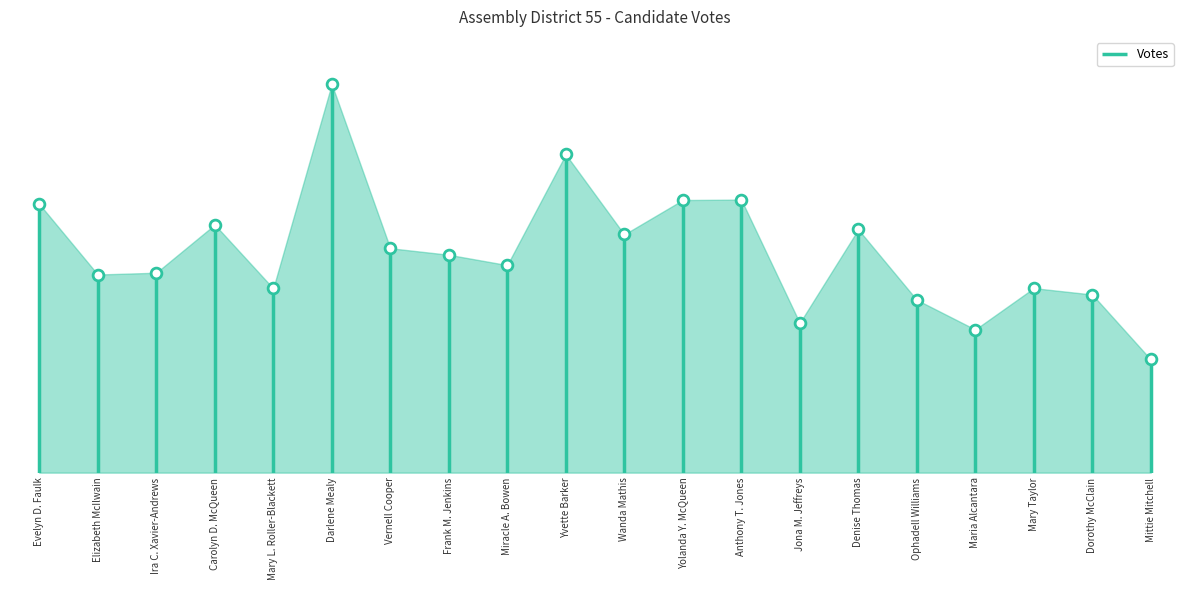

What is the change in value from Evelyn D. Faulk to Mary L. Roller-Blackett?

-620